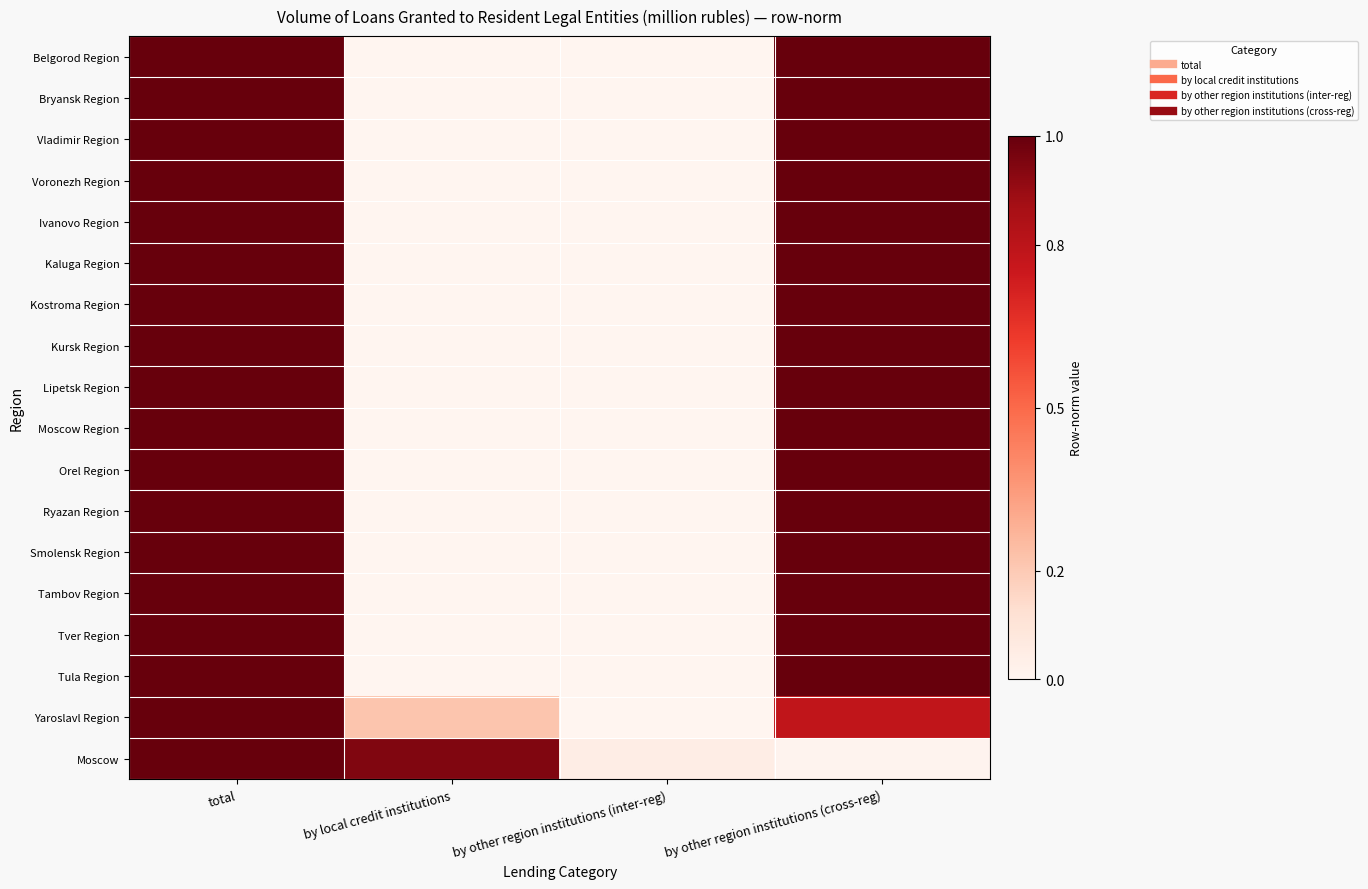

Reading left to right, transcribe all the data shown in this chart.

Belgorod Region: total=1.0	by local credit institutions=0.0	by other region institutions (inter-reg)=0.0	by other region institutions (cross-reg)=1.0
Bryansk Region: total=1.0	by local credit institutions=0.0	by other region institutions (inter-reg)=0.0	by other region institutions (cross-reg)=1.0
Vladimir Region: total=1.0	by local credit institutions=0.0	by other region institutions (inter-reg)=0.0	by other region institutions (cross-reg)=1.0
Voronezh Region: total=1.0	by local credit institutions=0.0	by other region institutions (inter-reg)=0.0	by other region institutions (cross-reg)=1.0
Ivanovo Region: total=1.0	by local credit institutions=0.0	by other region institutions (inter-reg)=0.0	by other region institutions (cross-reg)=1.0
Kaluga Region: total=1.0	by local credit institutions=0.0	by other region institutions (inter-reg)=0.0	by other region institutions (cross-reg)=1.0
Kostroma Region: total=1.0	by local credit institutions=0.0	by other region institutions (inter-reg)=0.0	by other region institutions (cross-reg)=1.0
Kursk Region: total=1.0	by local credit institutions=0.0	by other region institutions (inter-reg)=0.0	by other region institutions (cross-reg)=1.0
Lipetsk Region: total=1.0	by local credit institutions=0.0	by other region institutions (inter-reg)=0.0	by other region institutions (cross-reg)=1.0
Moscow Region: total=1.0	by local credit institutions=0.0	by other region institutions (inter-reg)=0.0	by other region institutions (cross-reg)=1.0
Orel Region: total=1.0	by local credit institutions=0.0	by other region institutions (inter-reg)=0.0	by other region institutions (cross-reg)=1.0
Ryazan Region: total=1.0	by local credit institutions=0.0	by other region institutions (inter-reg)=0.0	by other region institutions (cross-reg)=1.0
Smolensk Region: total=1.0	by local credit institutions=0.0	by other region institutions (inter-reg)=0.0	by other region institutions (cross-reg)=1.0
Tambov Region: total=1.0	by local credit institutions=0.0	by other region institutions (inter-reg)=0.0	by other region institutions (cross-reg)=1.0
Tver Region: total=1.0	by local credit institutions=0.0	by other region institutions (inter-reg)=0.0	by other region institutions (cross-reg)=1.0
Tula Region: total=1.0	by local credit institutions=0.0	by other region institutions (inter-reg)=0.0	by other region institutions (cross-reg)=1.0
Yaroslavl Region: total=1.0	by local credit institutions=0.2	by other region institutions (inter-reg)=0.0	by other region institutions (cross-reg)=0.8
Moscow: total=1.0	by local credit institutions=0.9	by other region institutions (inter-reg)=0.0	by other region institutions (cross-reg)=0.0